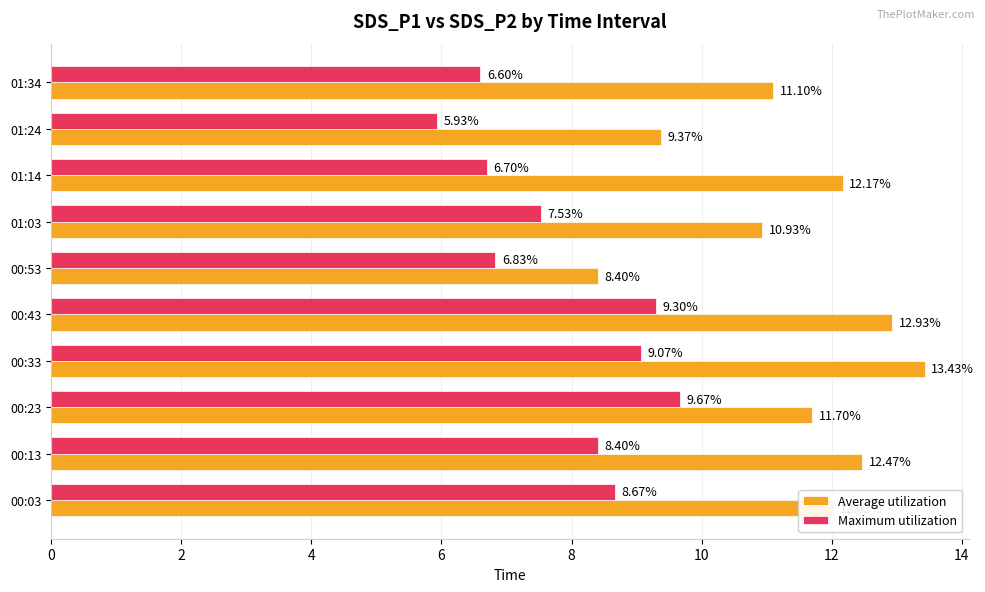

What is the difference between the highest and lowest values at 01:24?

3.4